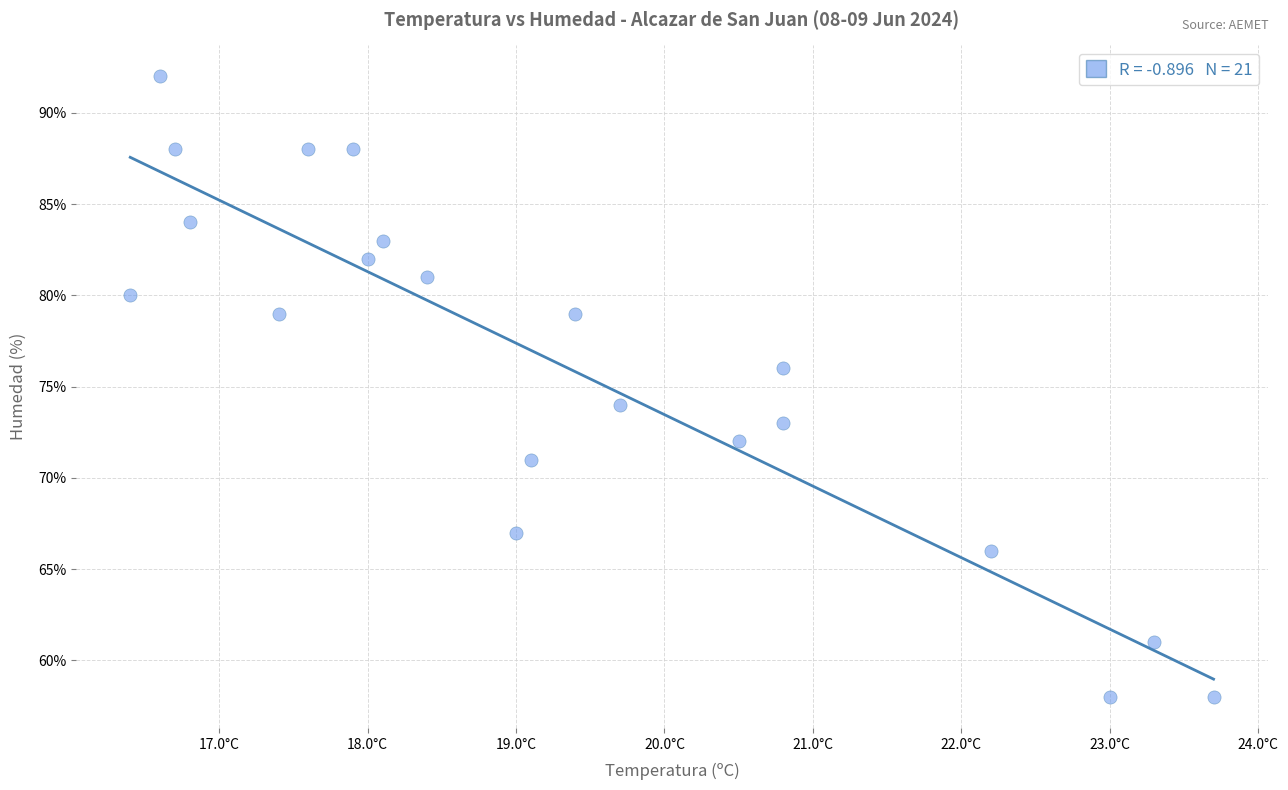

What is the range of Y values (max minus min)?

34